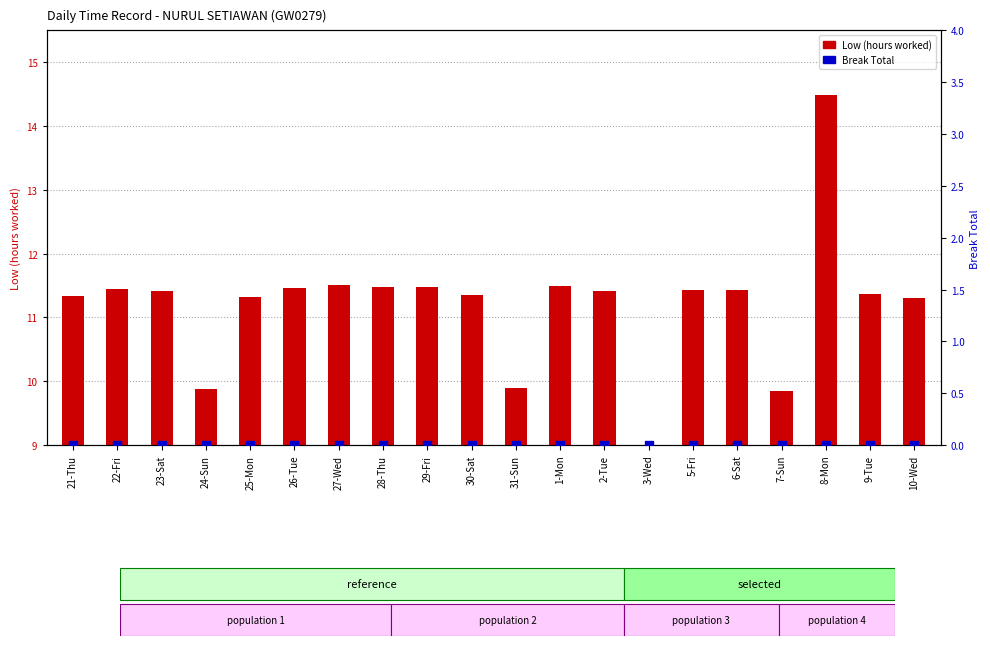

Which series has the largest Y range (max minus min)?

Low (hours worked)